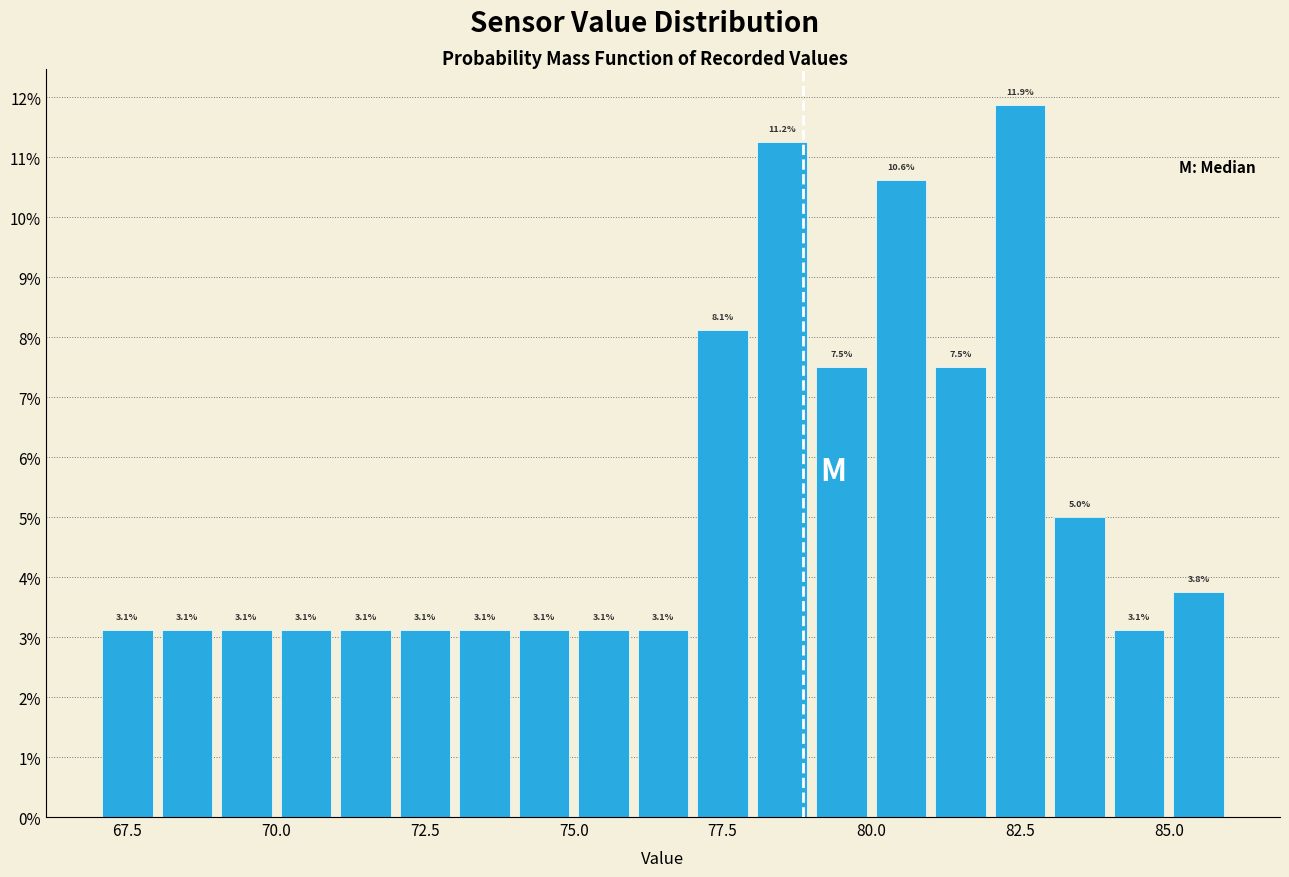

Read against the x-axis, roughly where is the centre of the tallest bar?

82.5